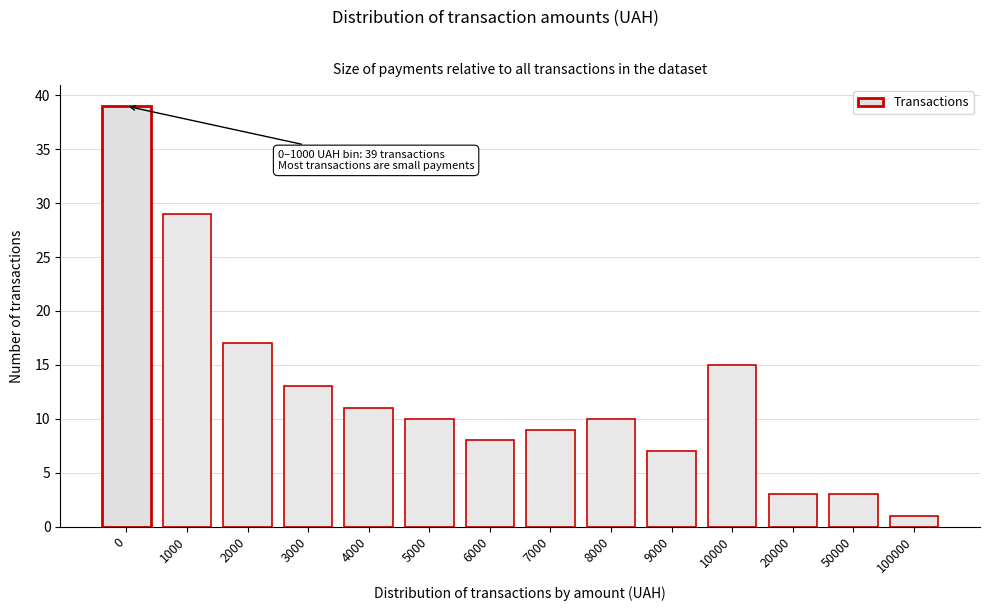

Reading left to right, extract all data points from this chart.

0=39	1000=29	2000=17	3000=13	4000=11	5000=10	6000=8	7000=9	8000=10	9000=7	10000=15	20000=3	50000=3	100000=1